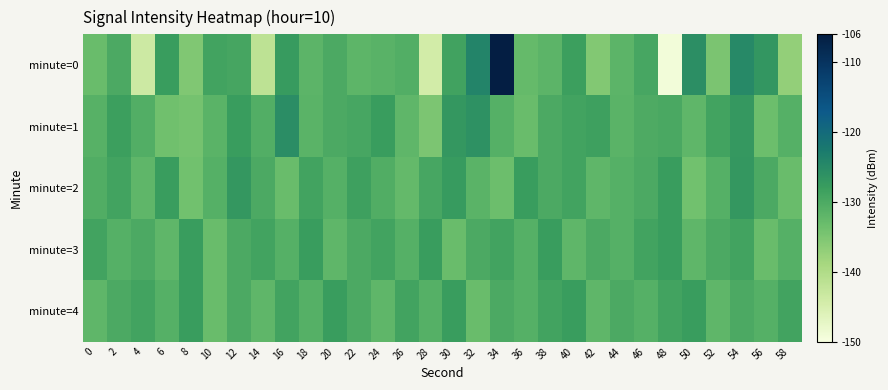

Which category has the highest value across all series?

34